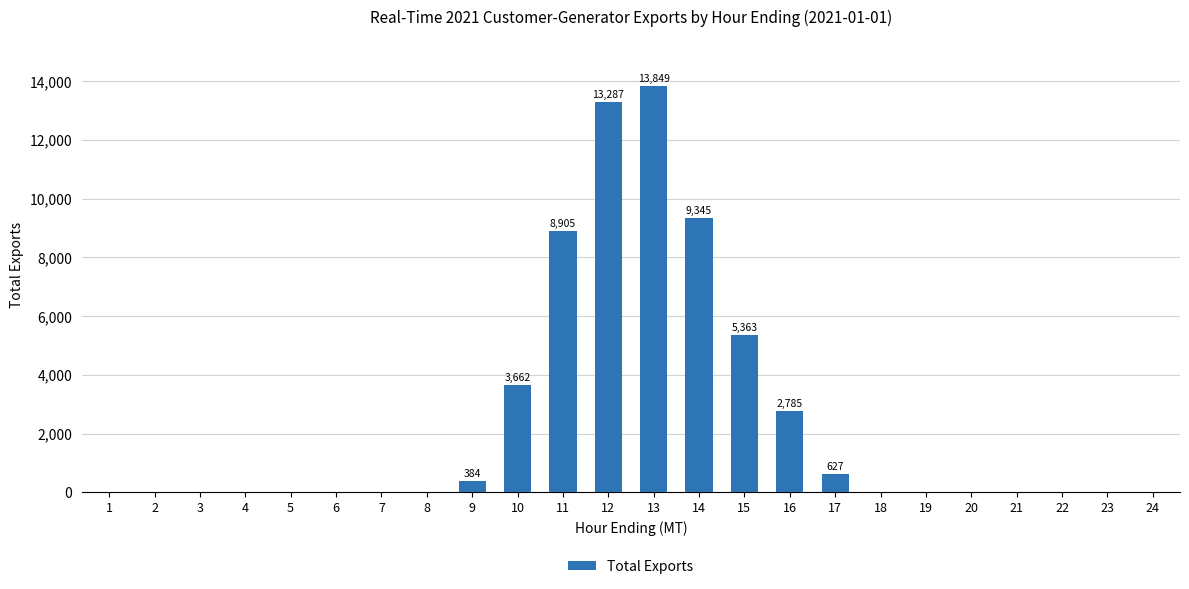

What is the sum of the values at 16 and 8?

2793.3